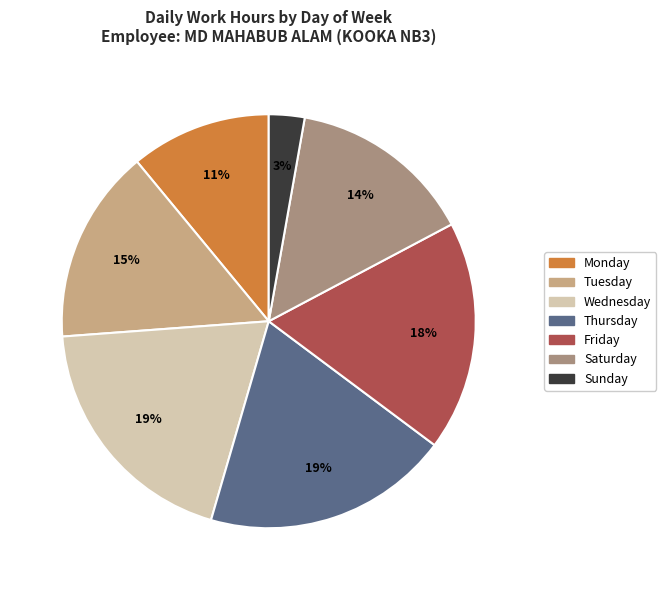

Does any single category account for the majority?

No